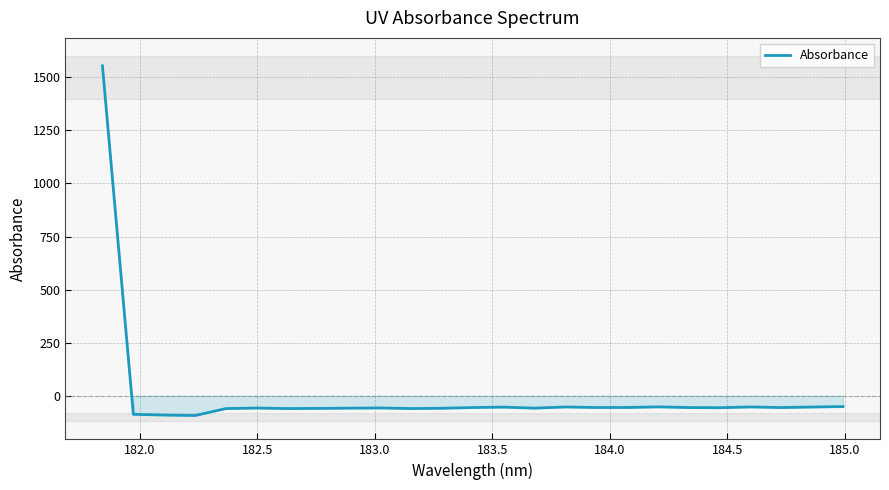

What is the greatest value displayed?

1554.1